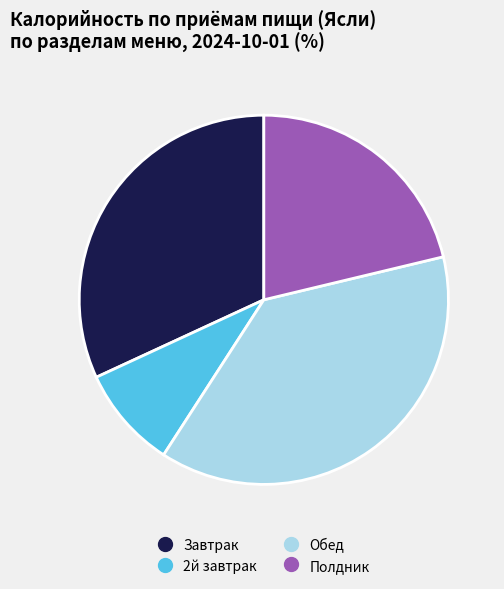

Do 2й завтрак and Обед together represent more than half of the pie?

No